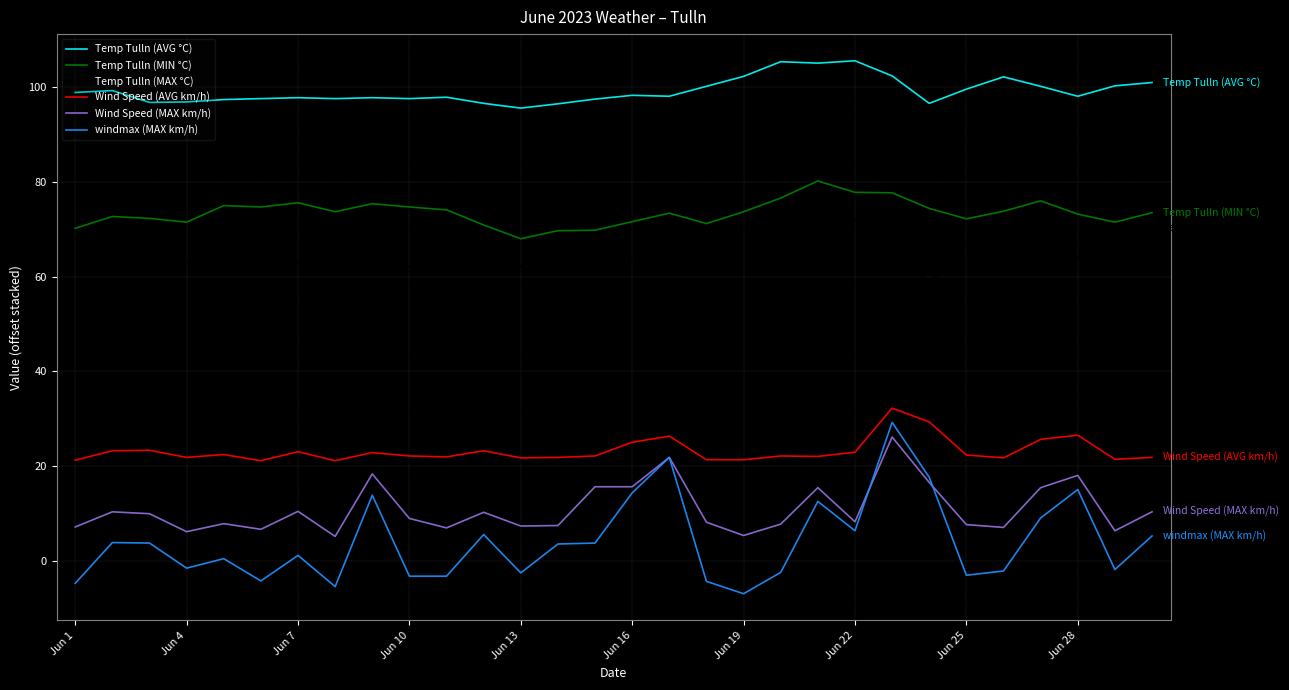

What are all the series names shown in the legend?

Temp Tulln (AVG °C), Temp Tulln (MIN °C), Temp Tulln (MAX °C), Wind Speed (AVG km/h), Wind Speed (MAX km/h), windmax (MAX km/h)